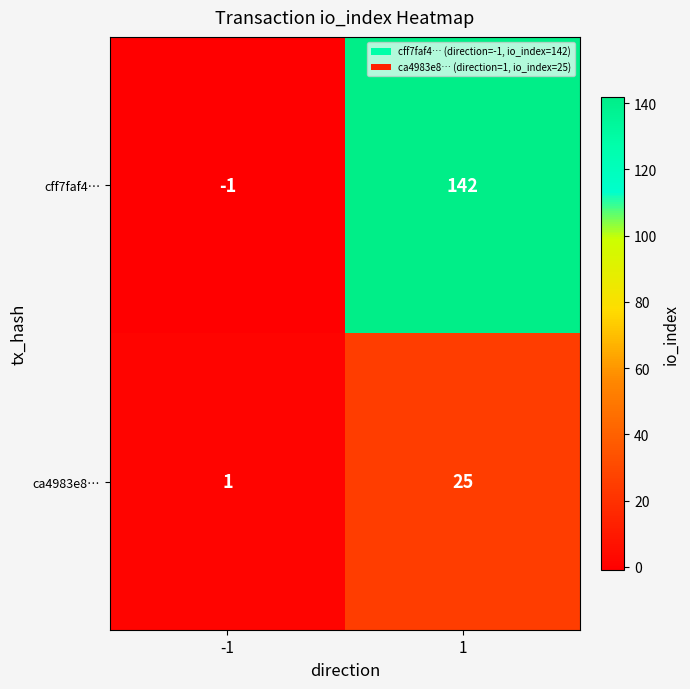

What is the difference between the ca4983e8… values at 1 and -1?

24